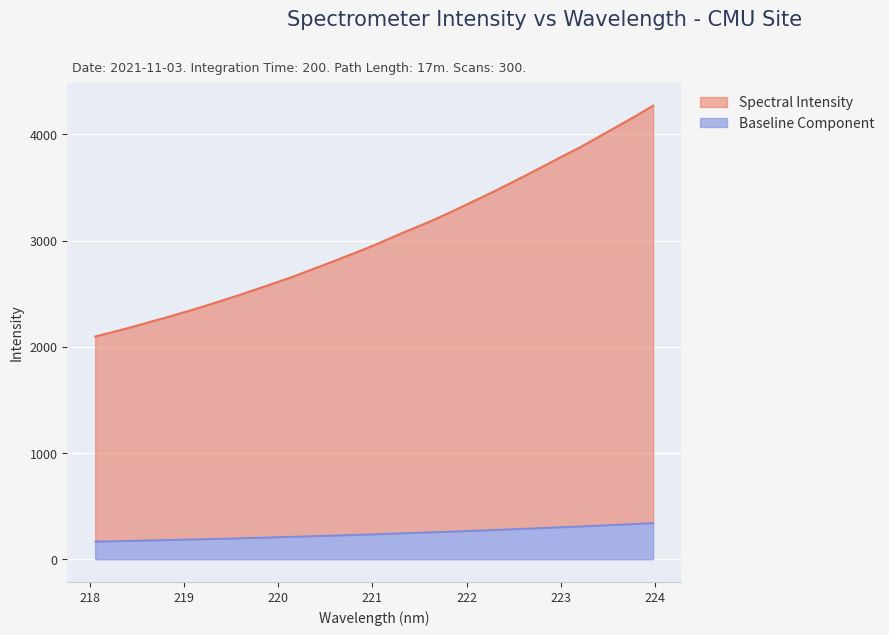

The chart shows a value of 2993.8 at 221.1174. True or false?

True